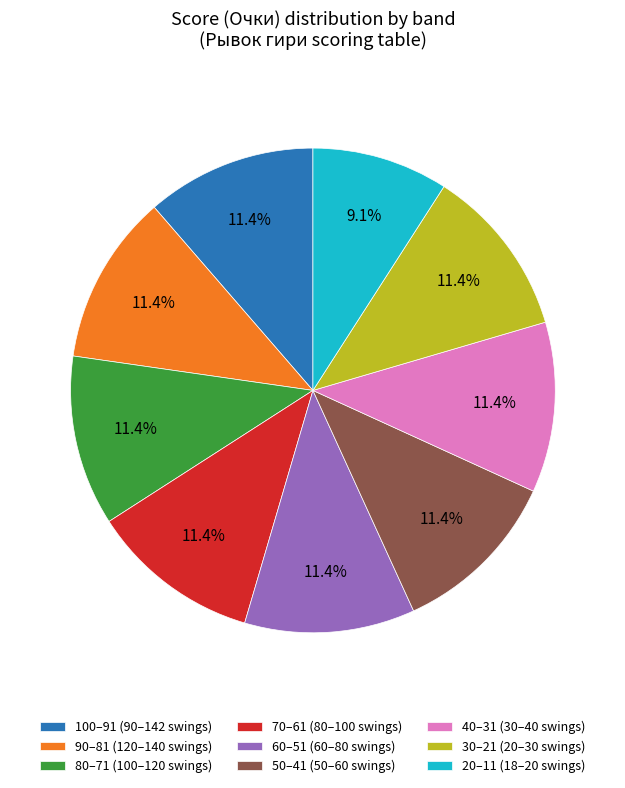

Do 20–11 (18–20 swings) and 40–31 (30–40 swings) together represent more than half of the pie?

No